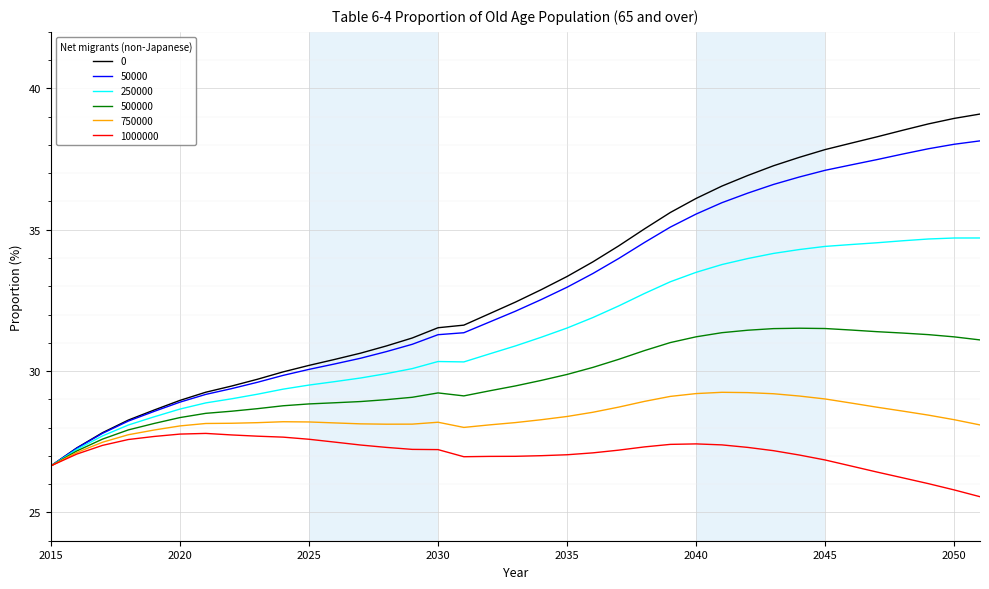

List the series in order of their peak value, highest first.

0, 50000, 250000, 500000, 750000, 1000000